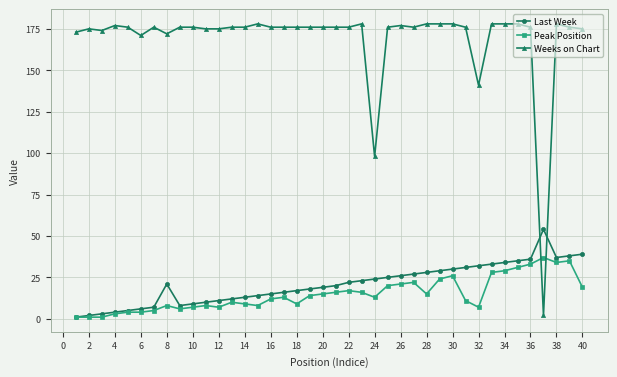

Count the number of categories in the chart.

40